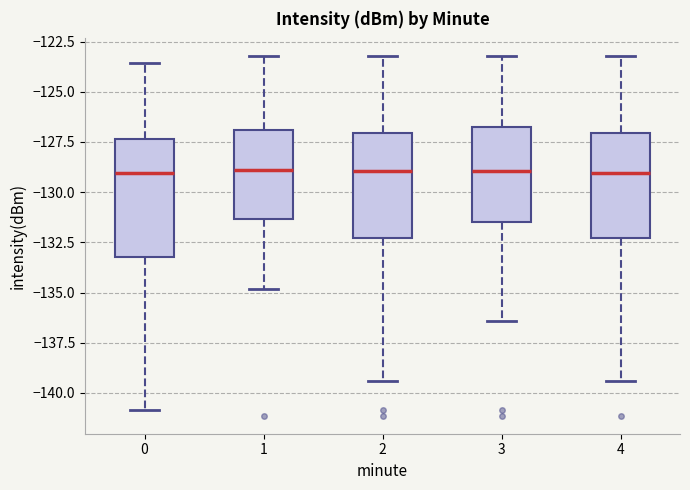

Where does the lower whisker of the box at x = 1 end on the y-axis? The values are not printed on the chart, so give them approximately, as read against the axis.

-135.0